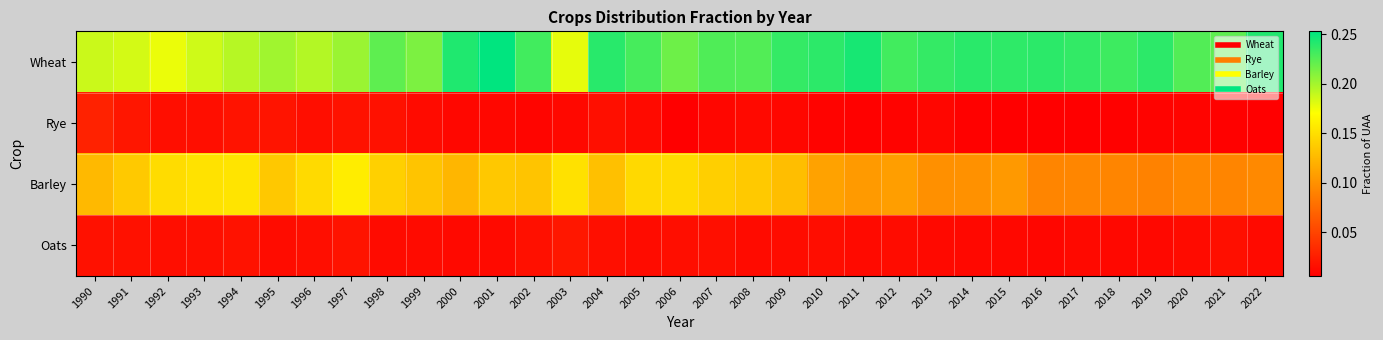

Which category has the highest value across all series?

2001